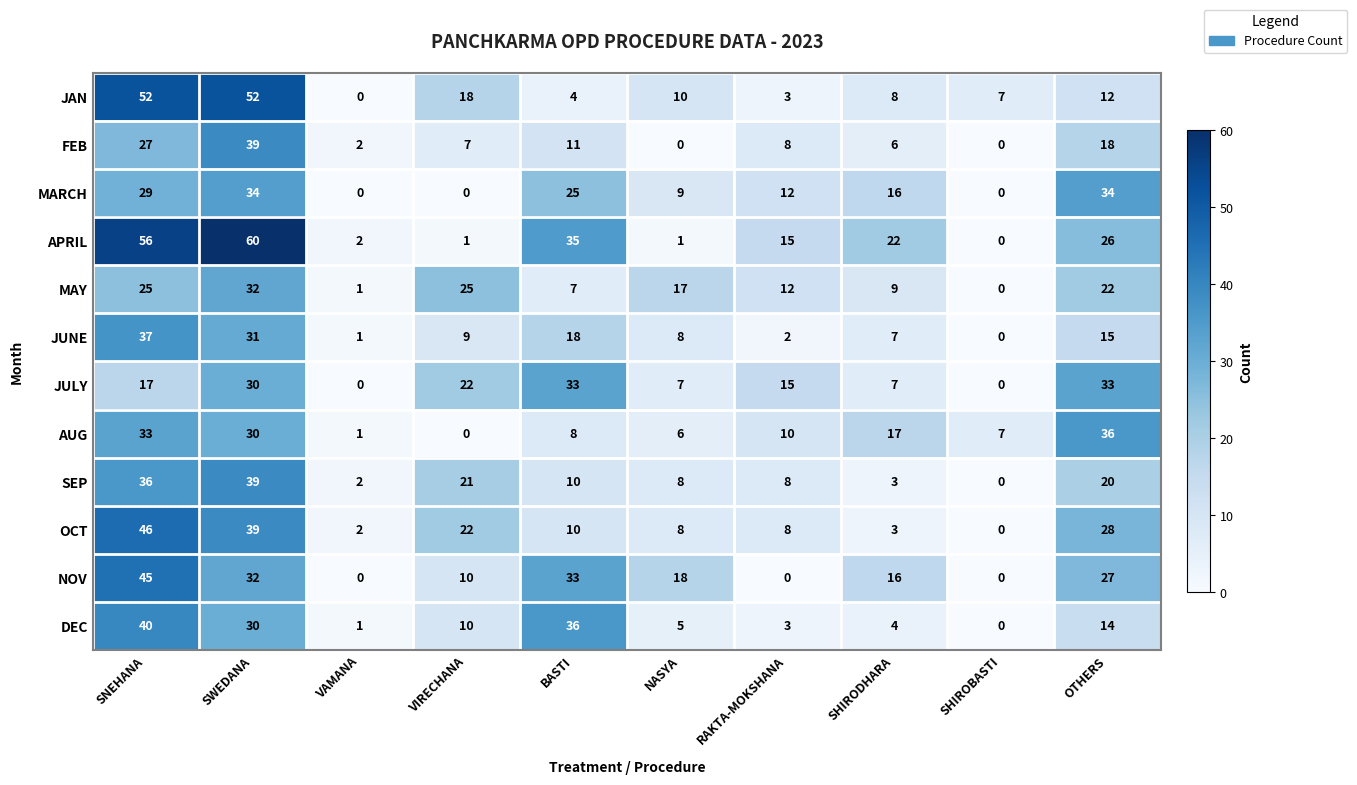

What is the difference between the second highest and second lowest values in the JULY series?

33